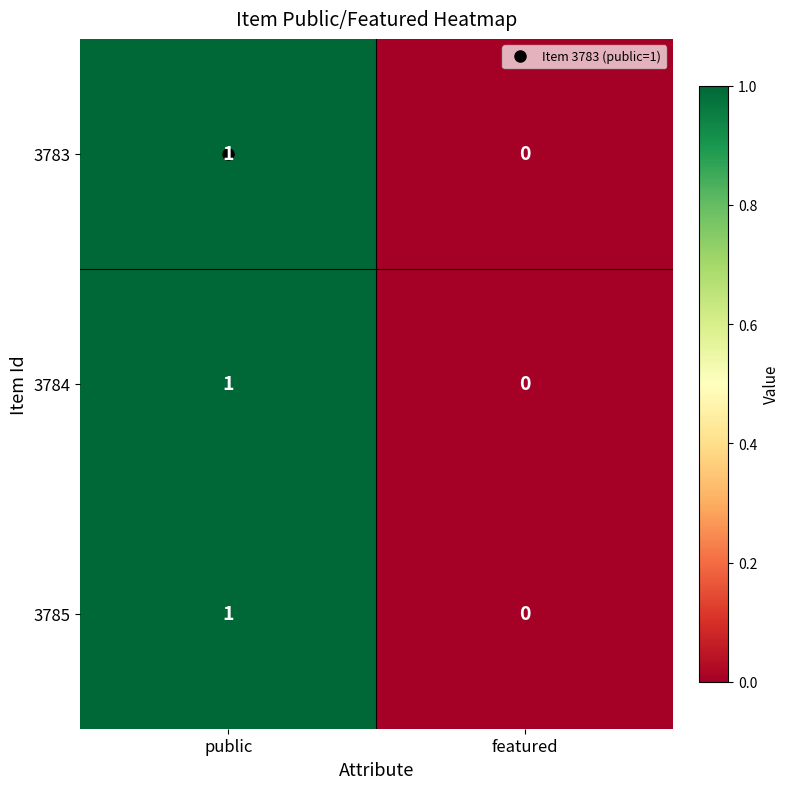

What is the total value across all series at public?

3